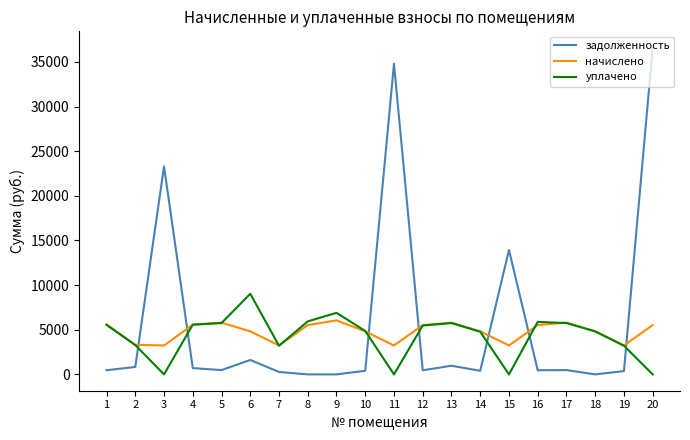

True or false: задолженность and начислено intersect in this chart.

True